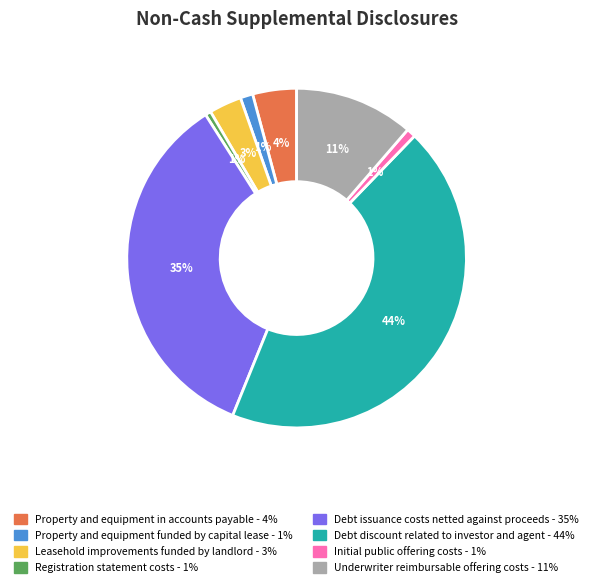

To the nearest percent, what is the average slice percentage?

12%